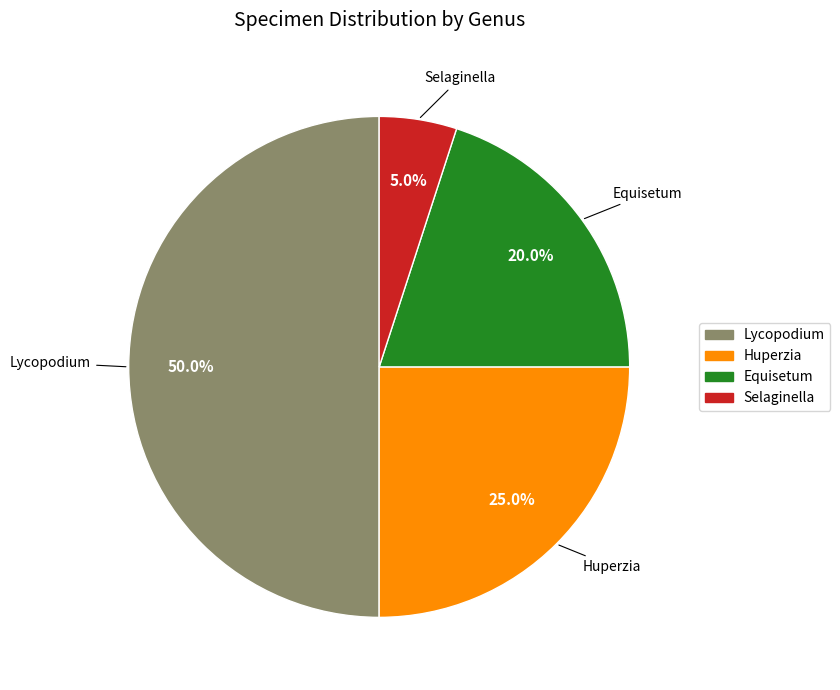

Between Lycopodium and Equisetum, which is larger?

Lycopodium